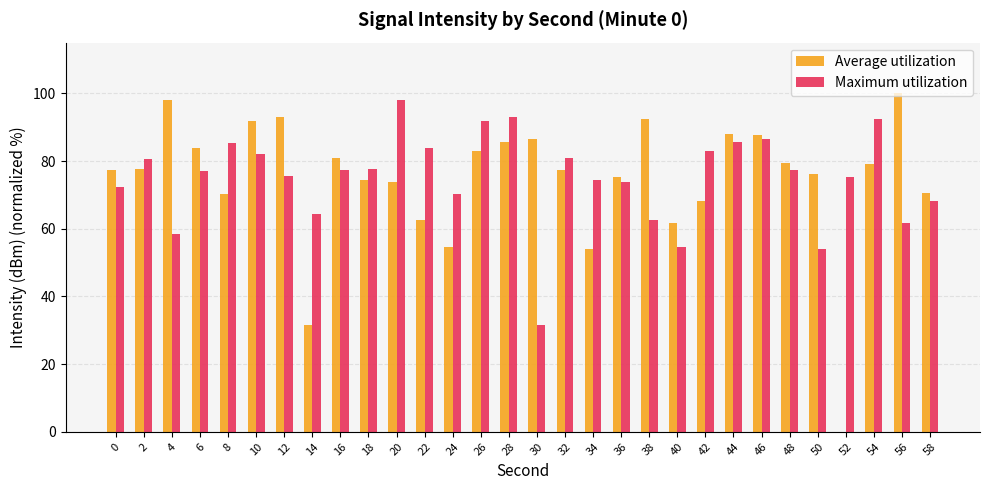

What is the total value across all series at 48?

156.9